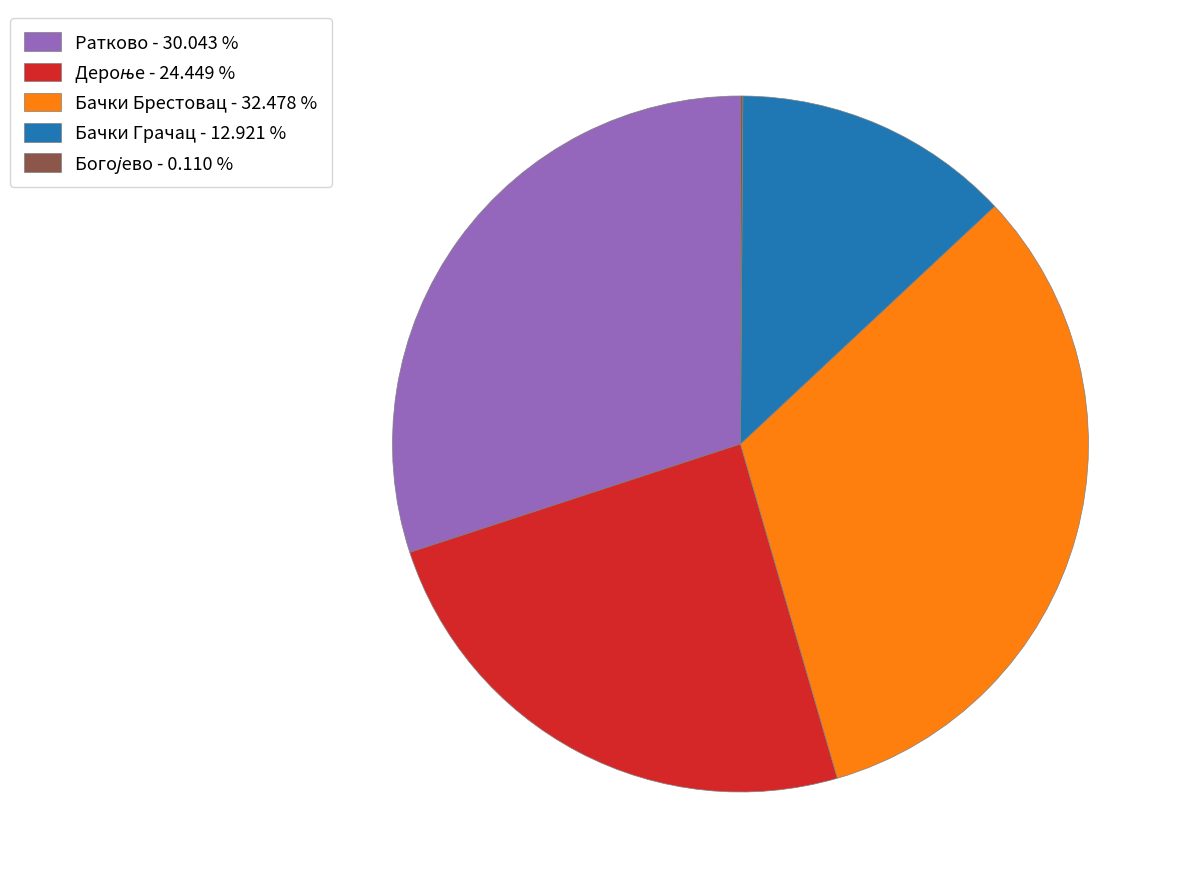

Between Ратково - 30.043 % and Бачки Брестовац - 32.478 %, which is larger?

Бачки Брестовац - 32.478 %